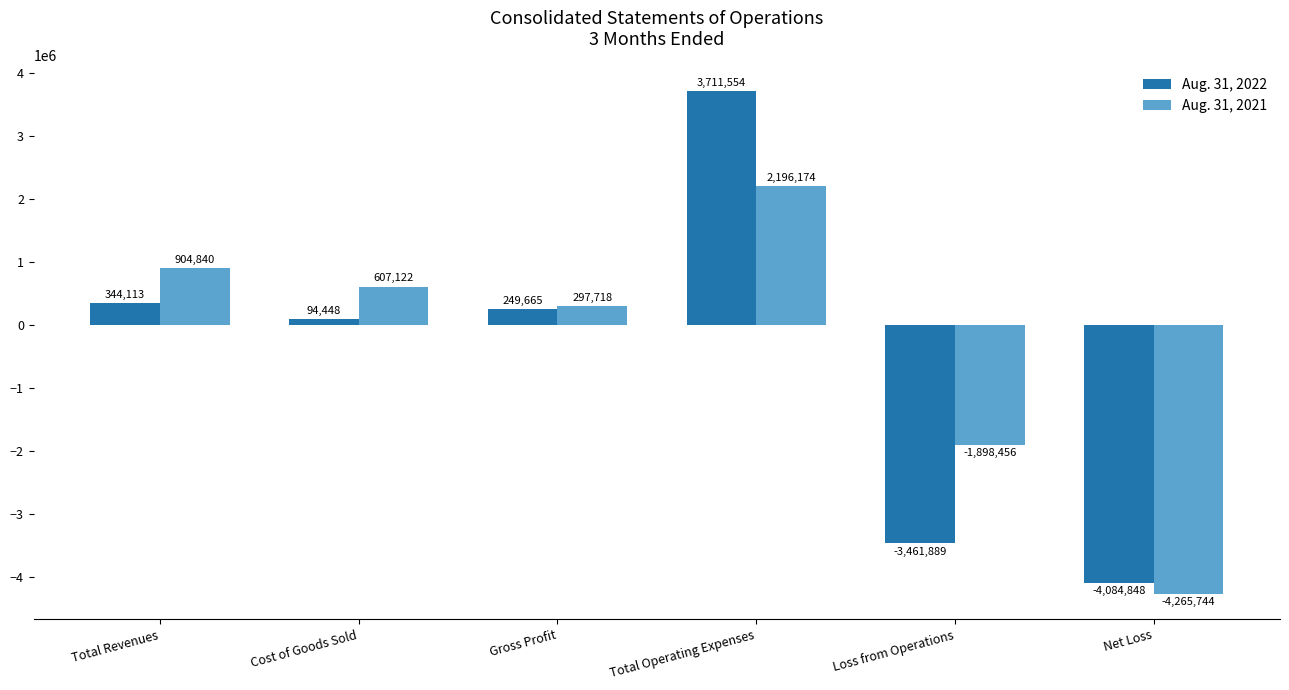

What is the label of the 2nd bar from the left?

Cost of Goods Sold